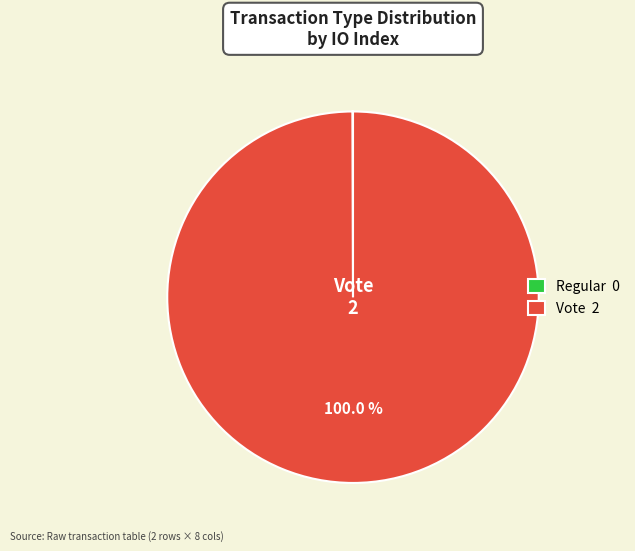

Is there any slice that represents more than half of the pie?

Yes